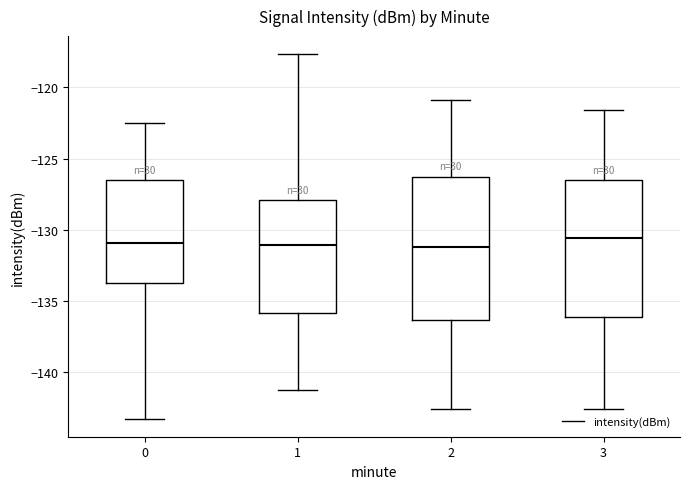

Reading left to right, read every box against the y-axis: the position of its median line, the range the box covers, and the ends of its whiskers. The values are not printed on the chart, so give them approximately, as read against the axis.

0: median -131.0, box -133.5 to -126.5, whiskers -143.0 to -122.5
1: median -131.0, box -136.0 to -128.0, whiskers -141.0 to -117.5
2: median -131.0, box -136.5 to -126.5, whiskers -142.5 to -121.0
3: median -130.5, box -136.0 to -126.5, whiskers -142.5 to -121.5